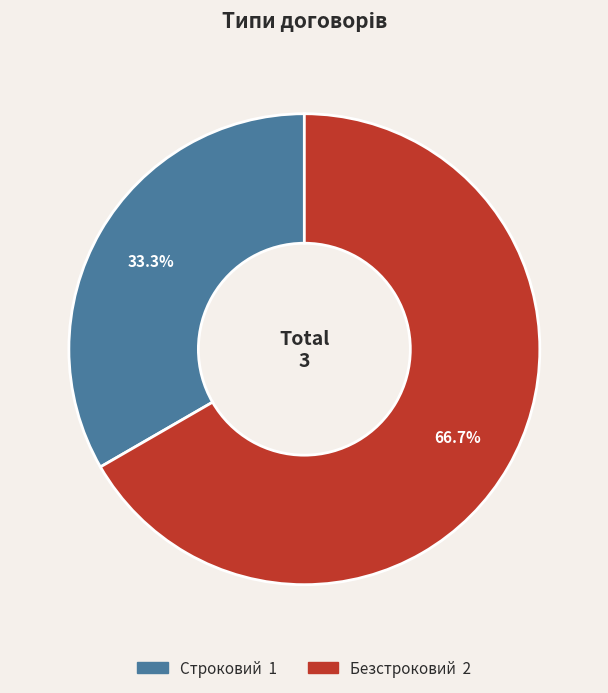

How many segments does this pie chart have?

2